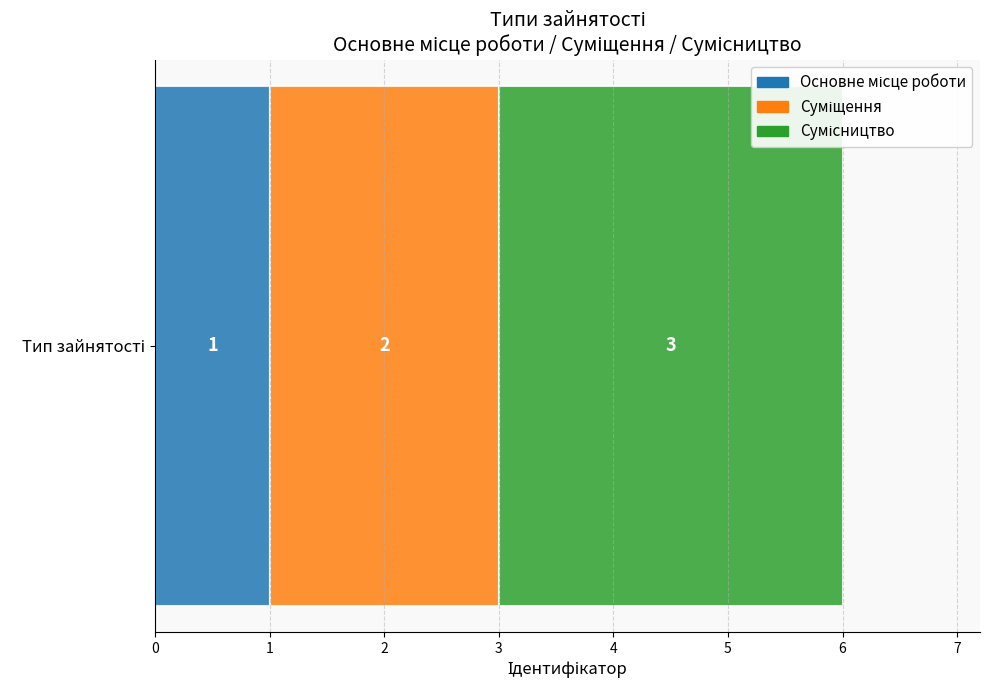

Count the number of categories in the chart.

1